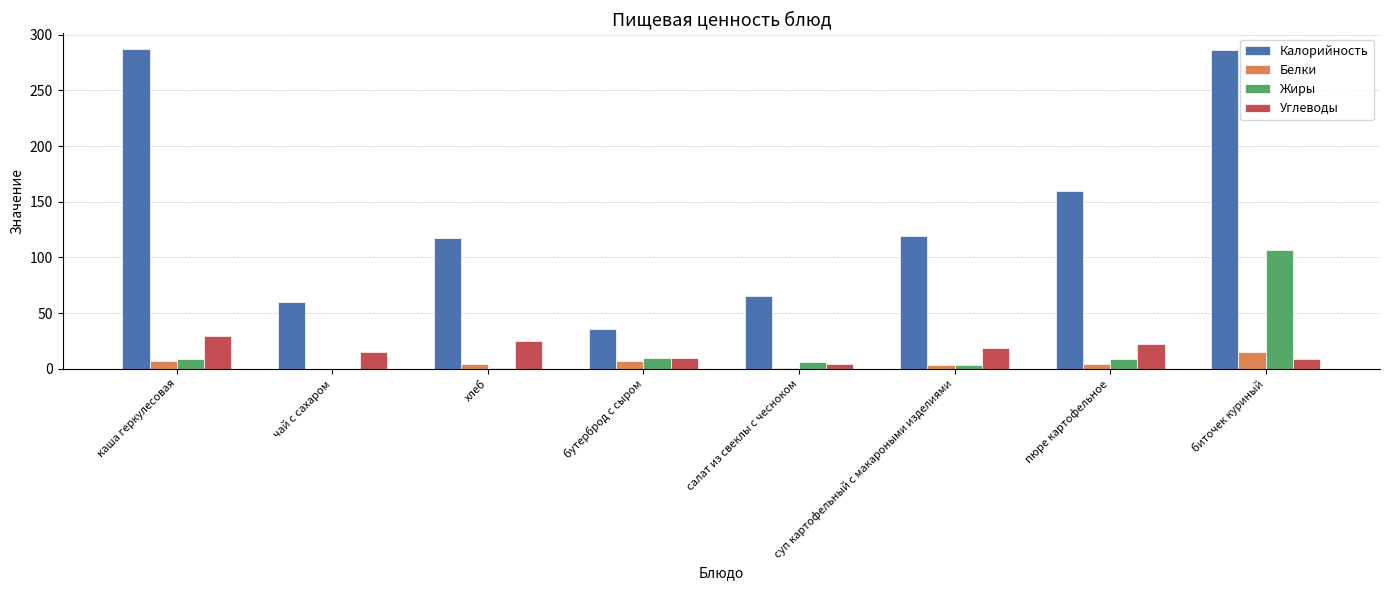

Which series changed the most between салат из свеклы с чесноком and пюре картофельное?

Калорийность